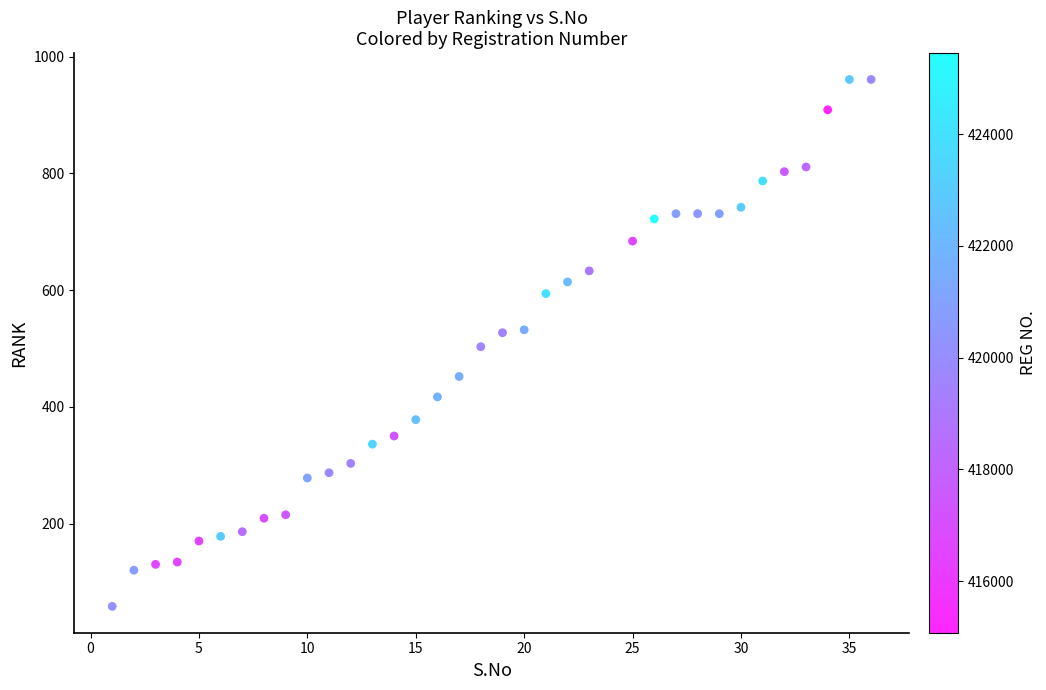

What is the range of X values (max minus min)?

35